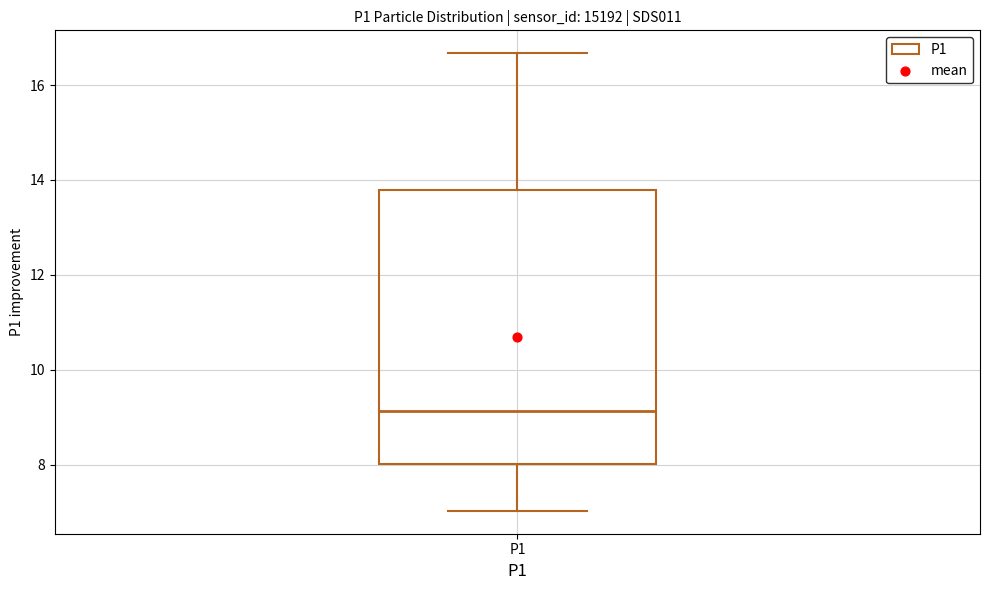

Where is the upper edge of the box for P1 on the y-axis? The values are not printed on the chart, so give them approximately, as read against the axis.

13.8